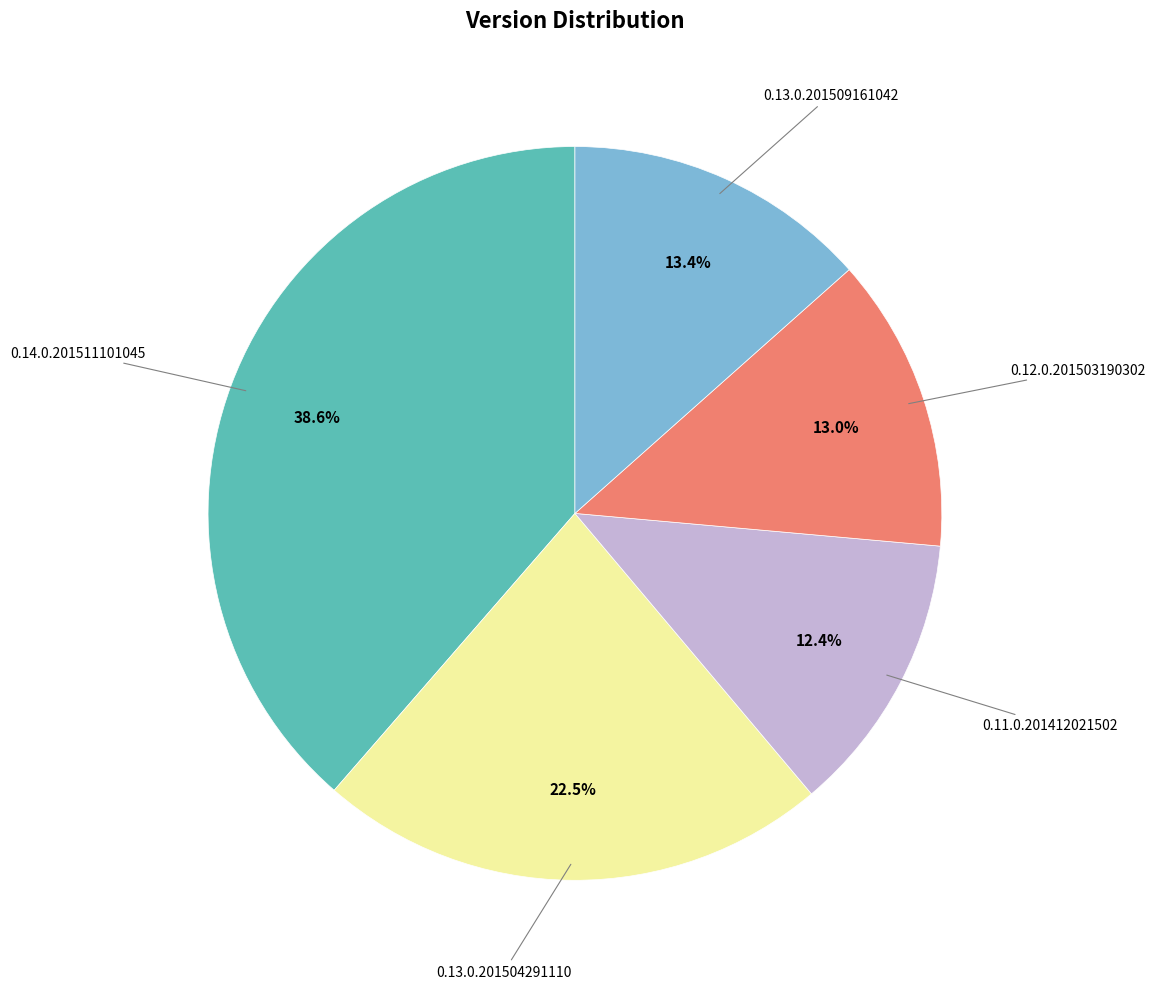

Is there any slice that represents more than half of the pie?

No